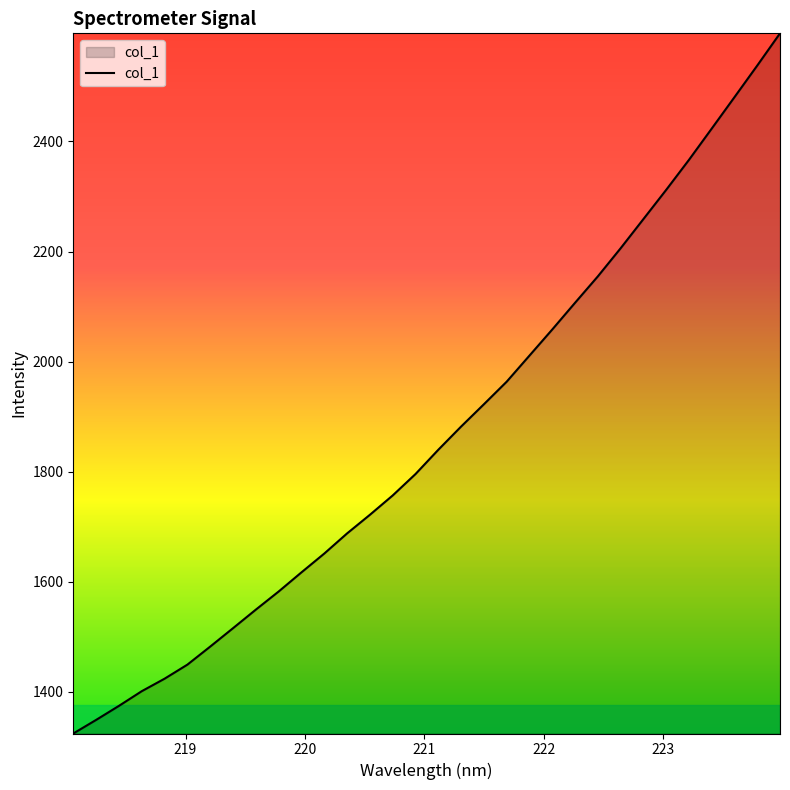

How many categories are shown in the chart?

32